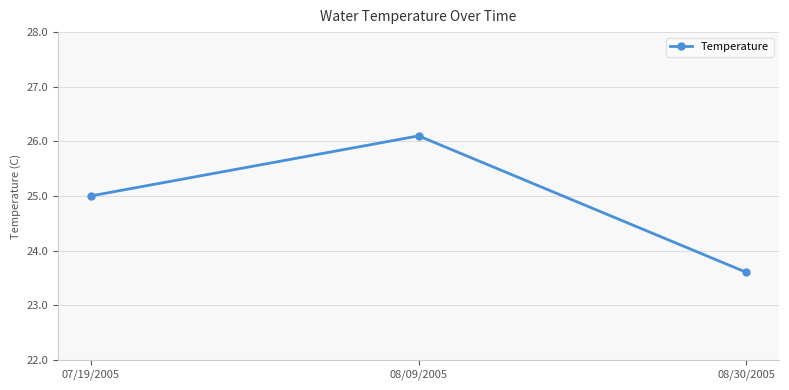

How many series are shown in this chart?

1